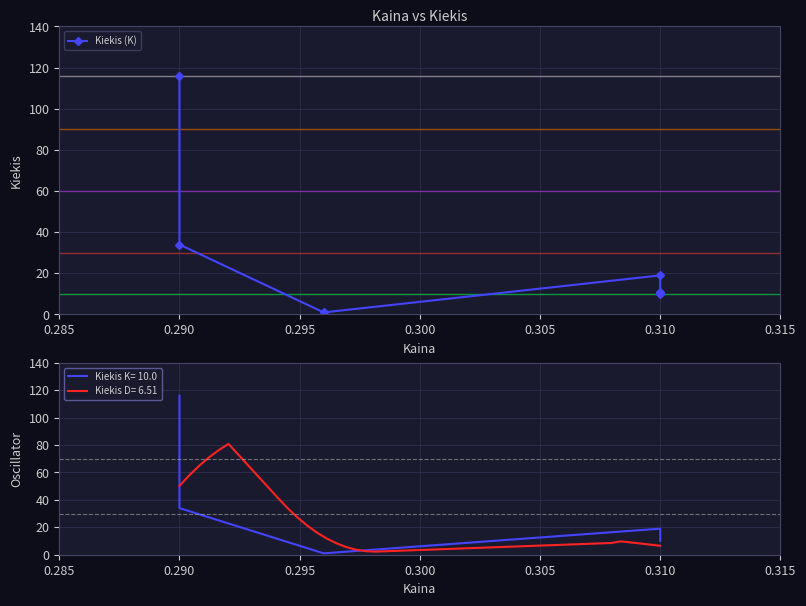

What is the change in value from 0.290 to 0.295?

-33